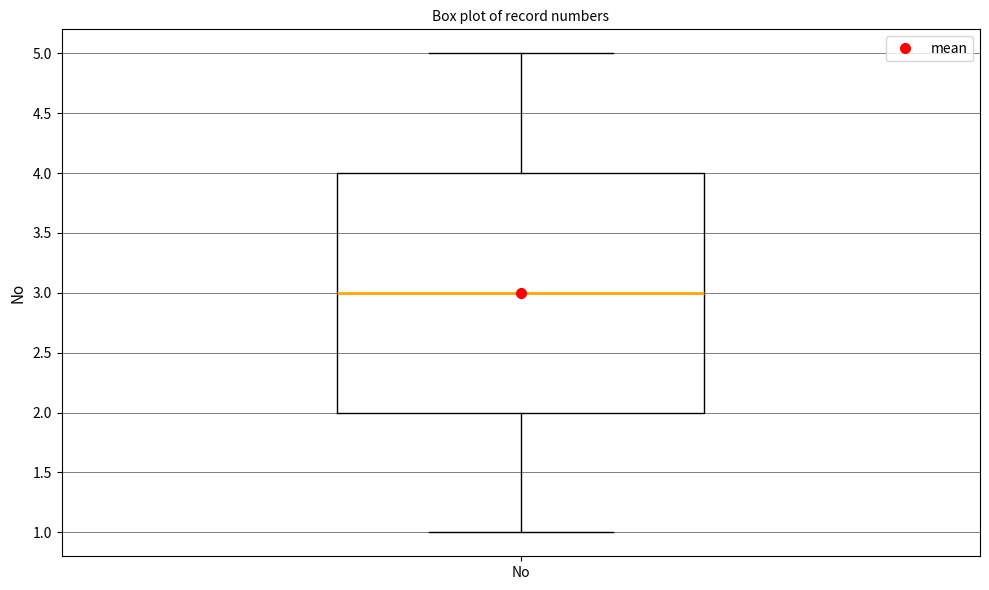

Where is the upper edge of the box for No on the y-axis? The values are not printed on the chart, so give them approximately, as read against the axis.

4